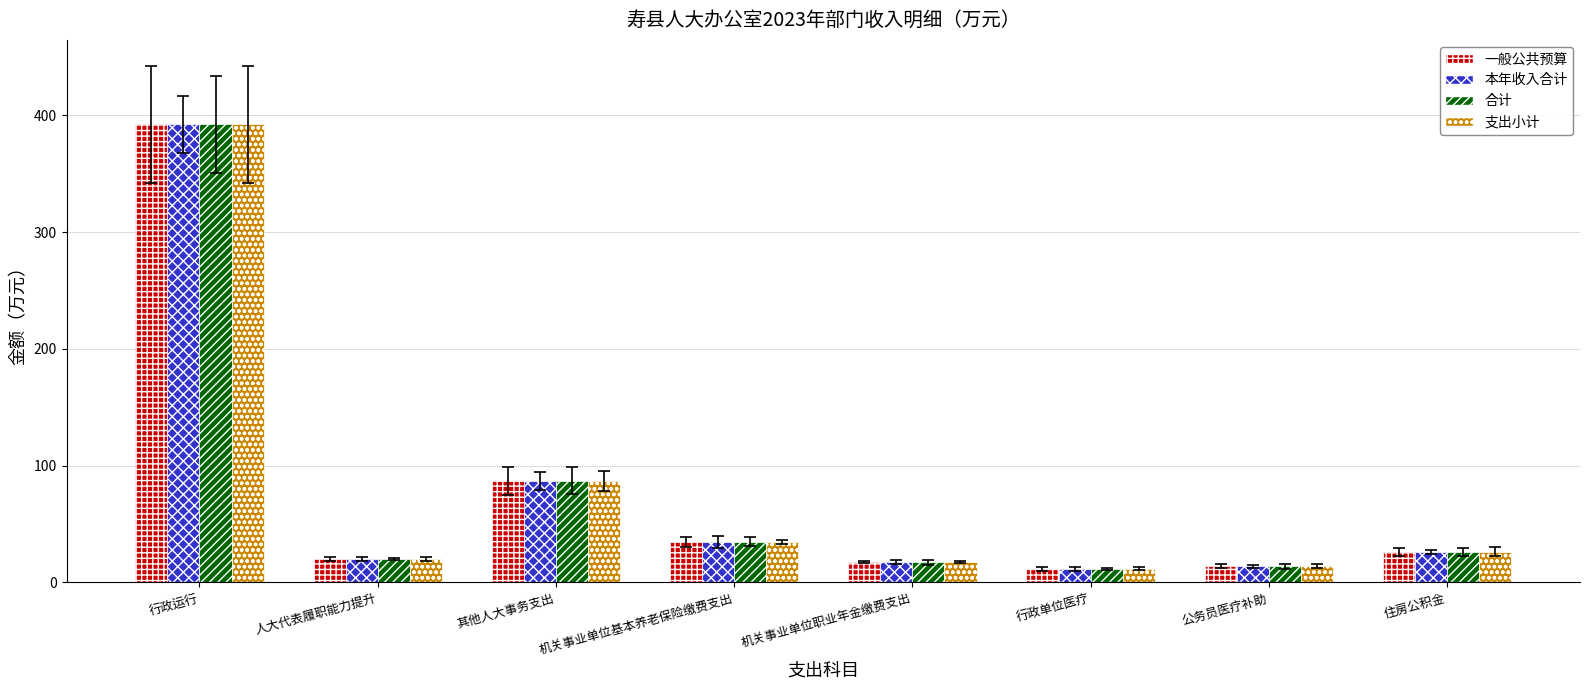

What is the value of the 支出小计 bar at the 2nd from the left?

20.0